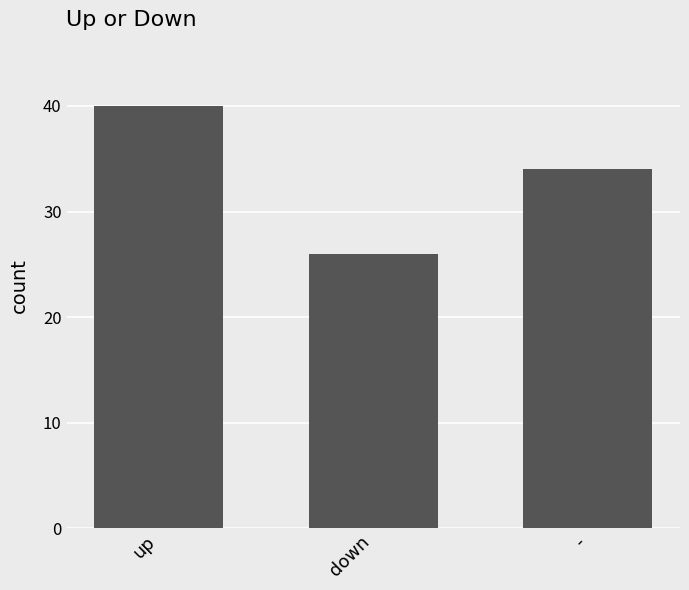

How many values are below 34?

1